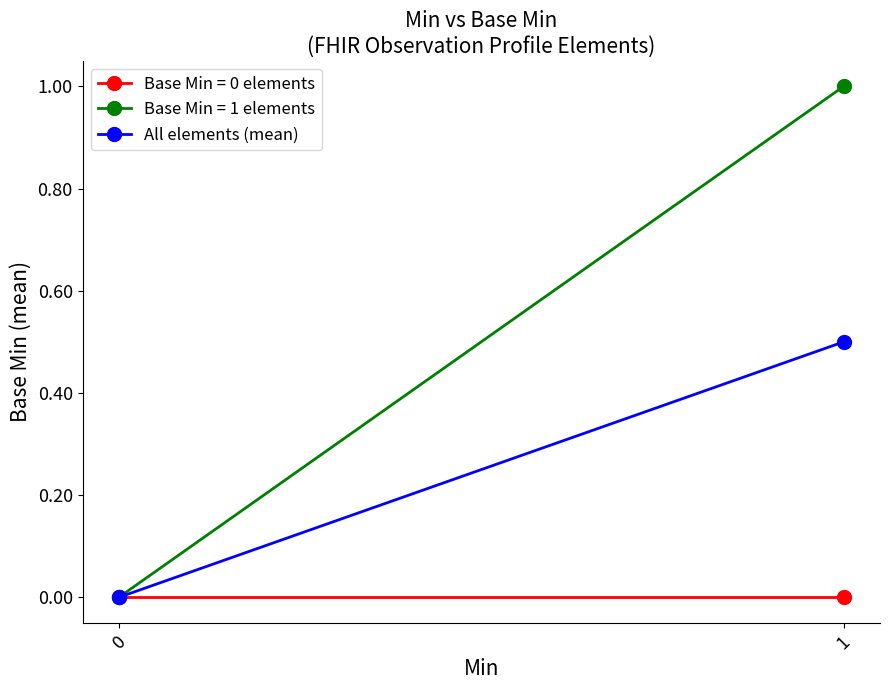

List the labels in order of value, largest first.

1, 0